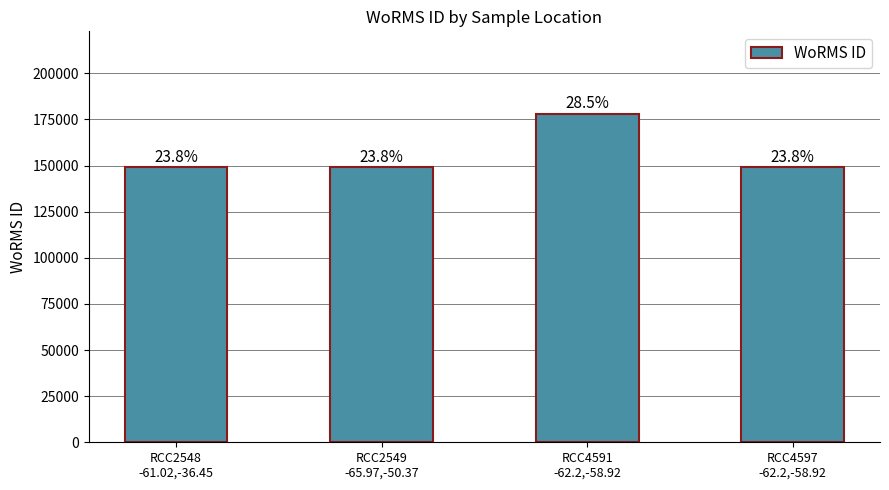

How many bars are there in total?

4